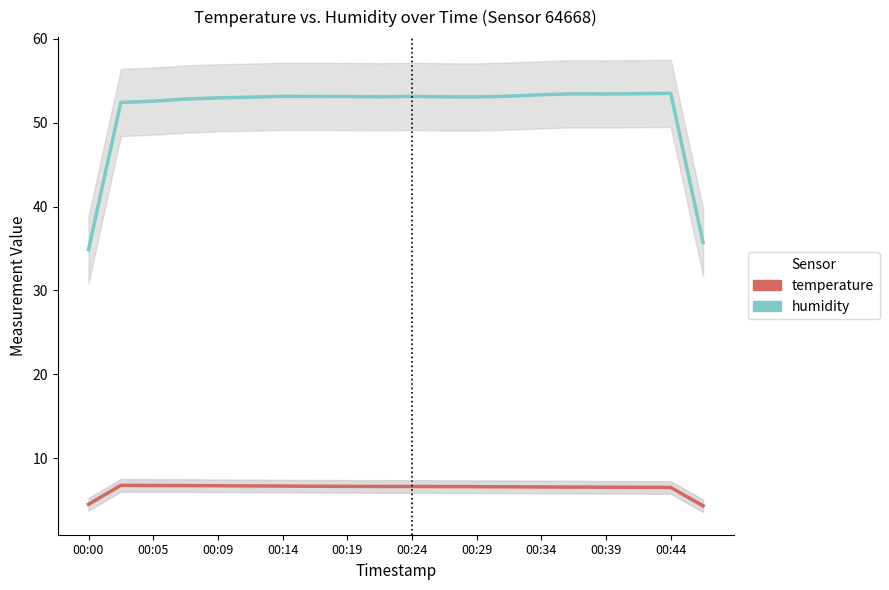

How many data points does each series have?

20